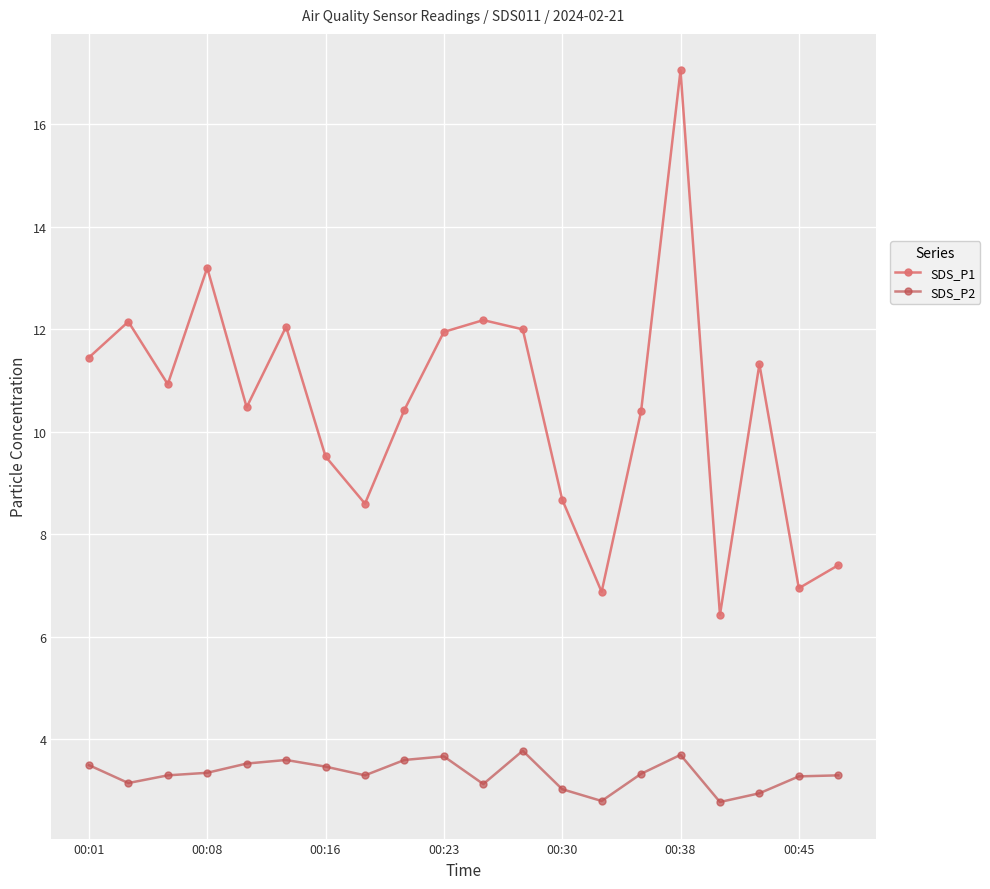

Which series has the largest range (max minus min)?

SDS_P1